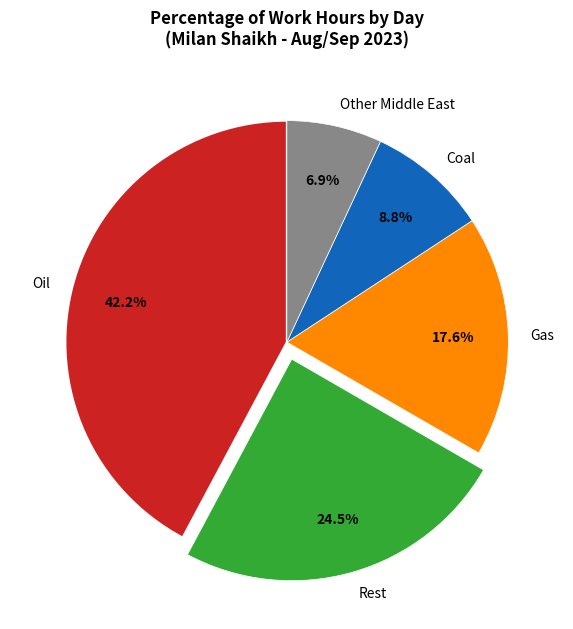

Approximately how many times larger is the value at Oil compared to Rest?

1.7